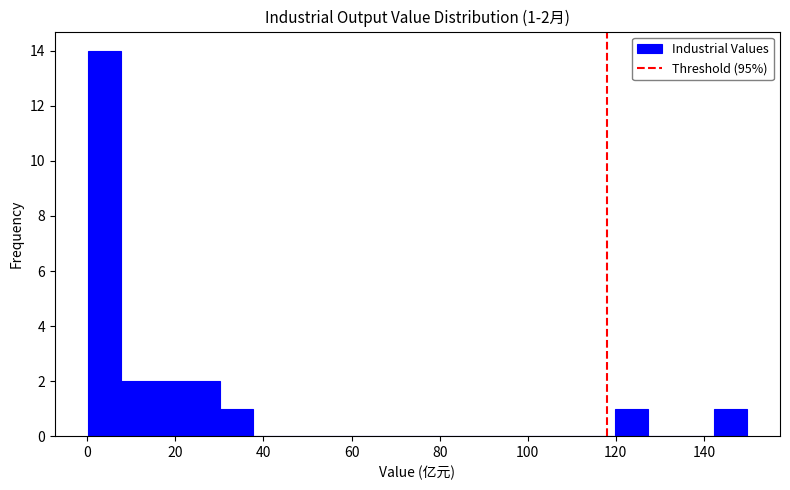

Around what value on the x-axis is the tallest bar? Give the approximate position of its centre, as read against the axis.

4